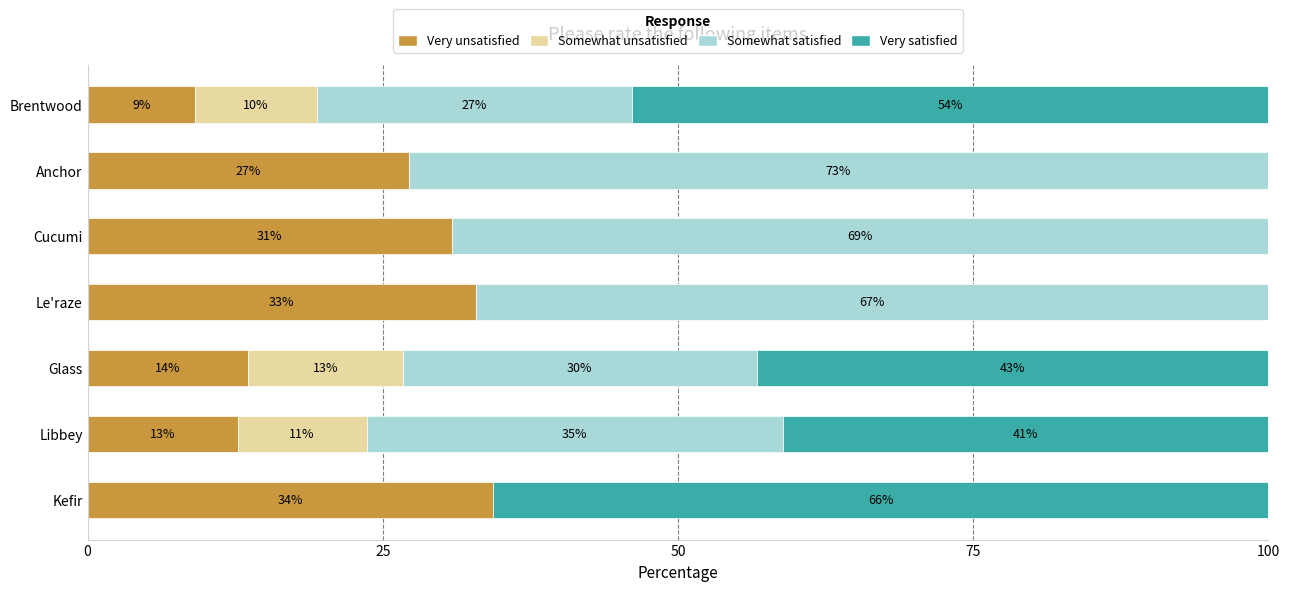

What are all the series names shown in the legend?

Very unsatisfied, Somewhat unsatisfied, Somewhat satisfied, Very satisfied